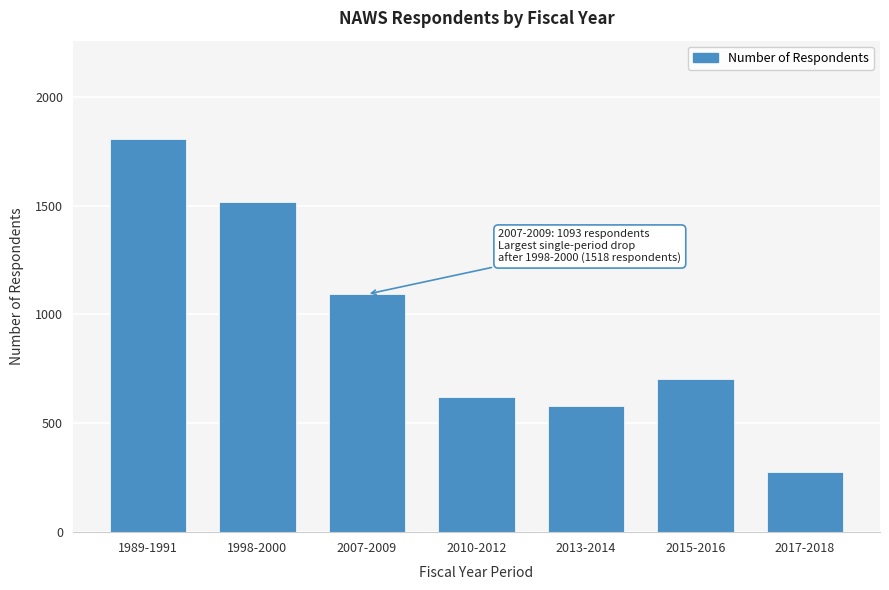

Reading left to right, what are all the values shown in this chart?

1989-1991=1806	1998-2000=1518	2007-2009=1093	2010-2012=619	2013-2014=578	2015-2016=704	2017-2018=278